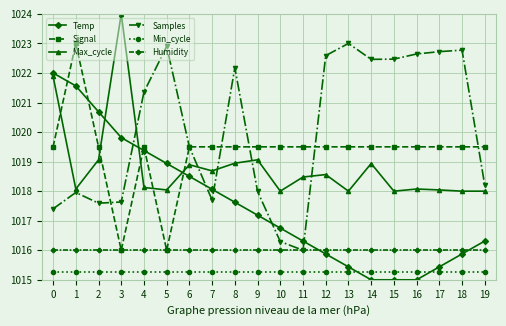

At which category does Signal reach its first local valley?

3